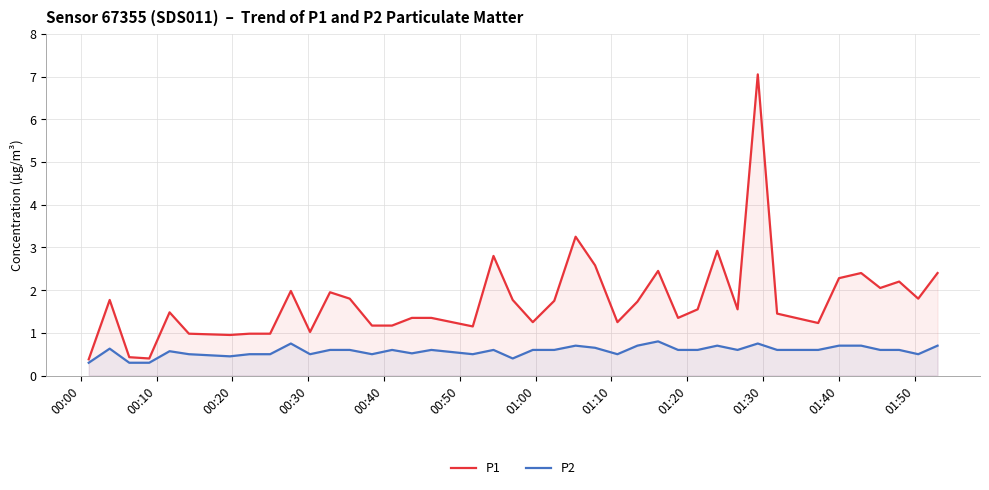

True or false: P2 and P1 intersect in this chart.

False